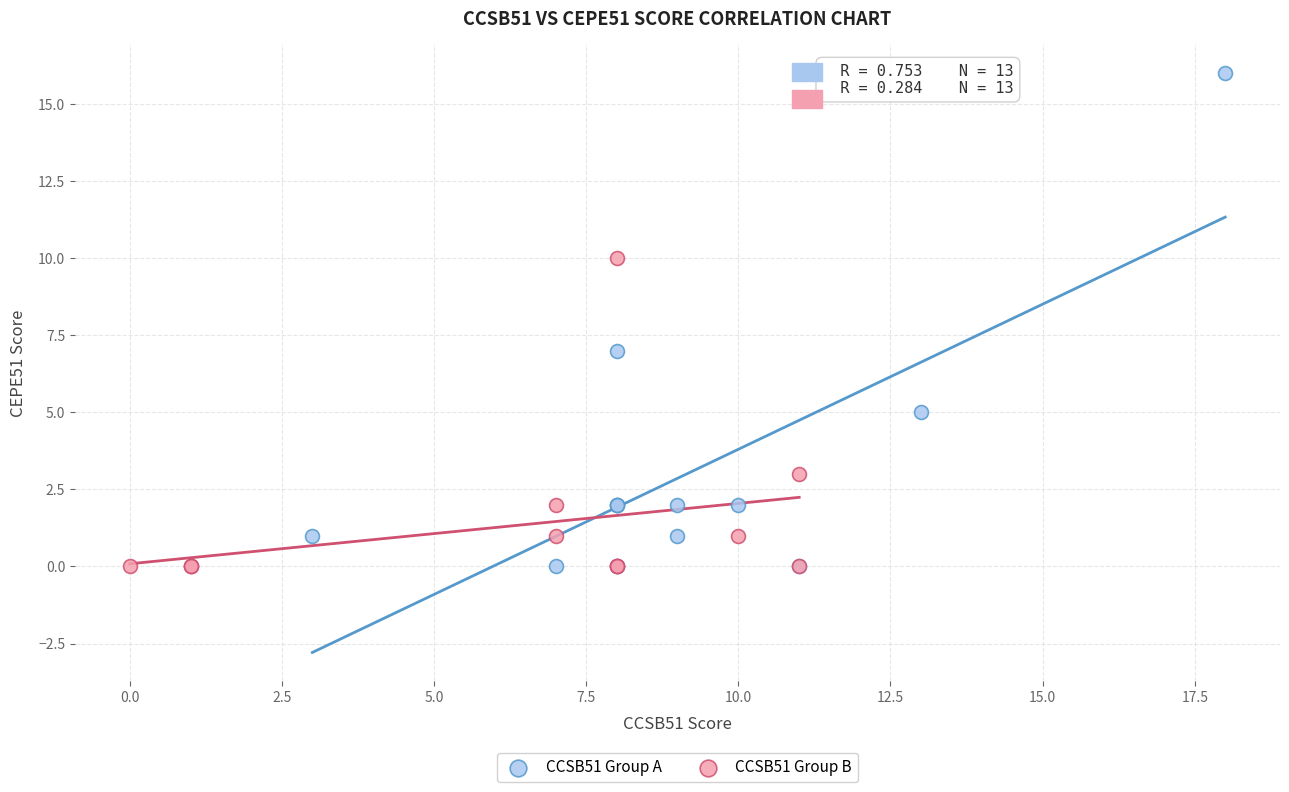

Which series has the widest spread of Y values?

CCSB51 Group A